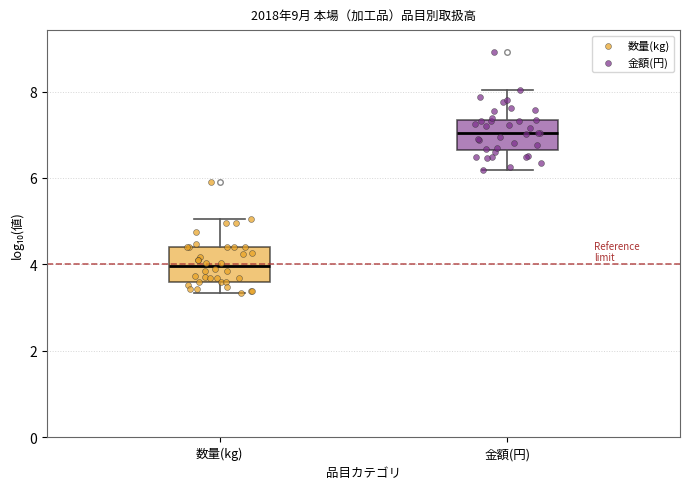

Which box has the highest median line?

金額(円)